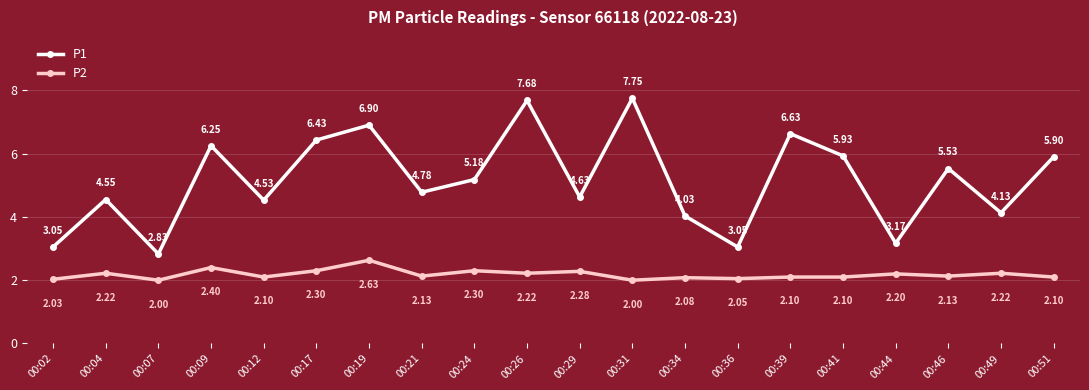

List the series in order of their peak value, highest first.

P1, P2